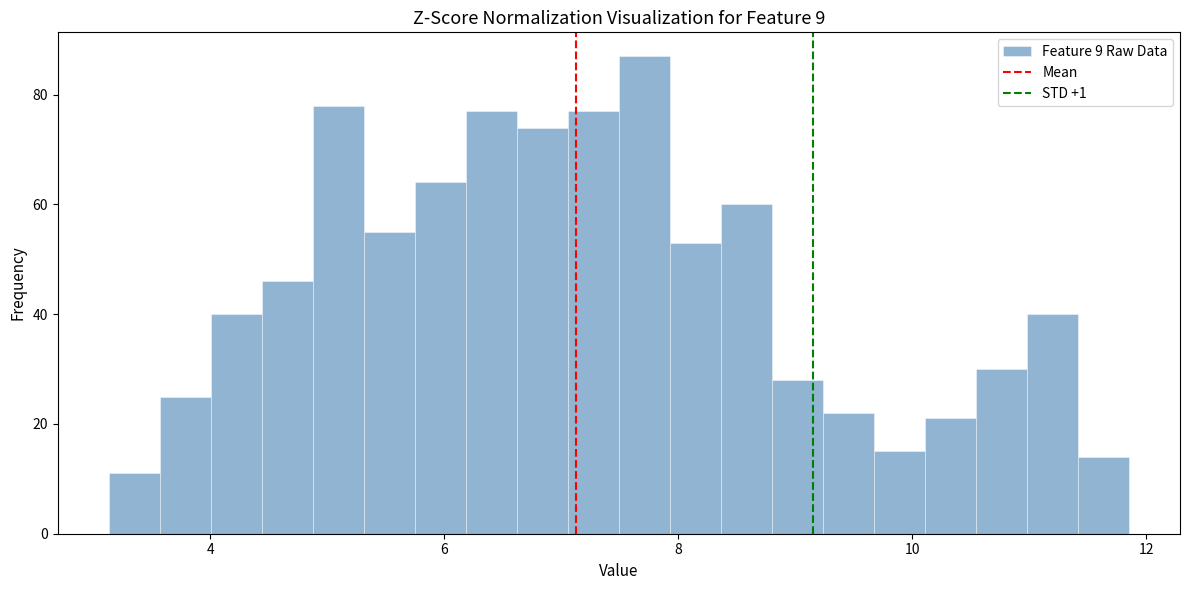

Read against the x-axis, roughly where is the centre of the tallest bar?

7.8